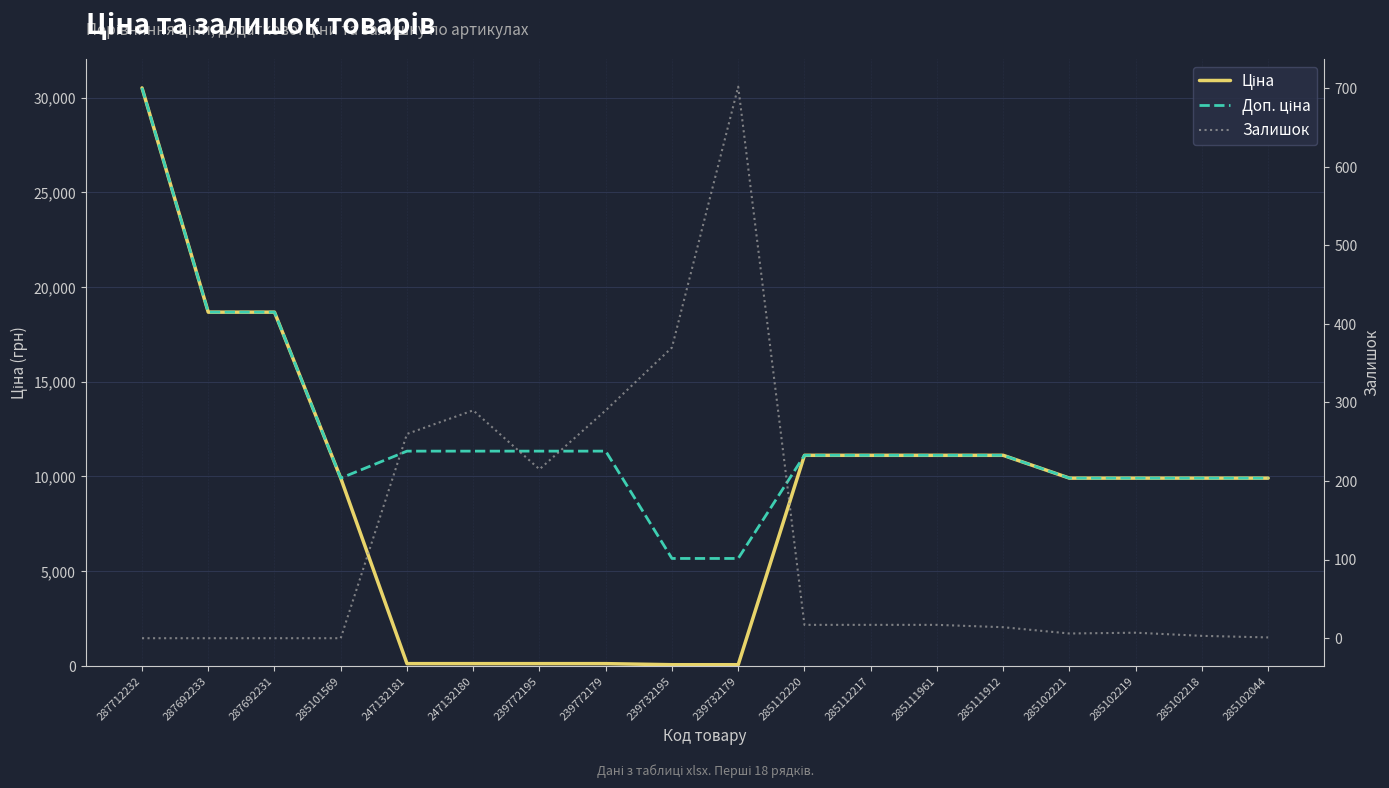

Which has a higher value, 247132181 or 287692231?

287692231